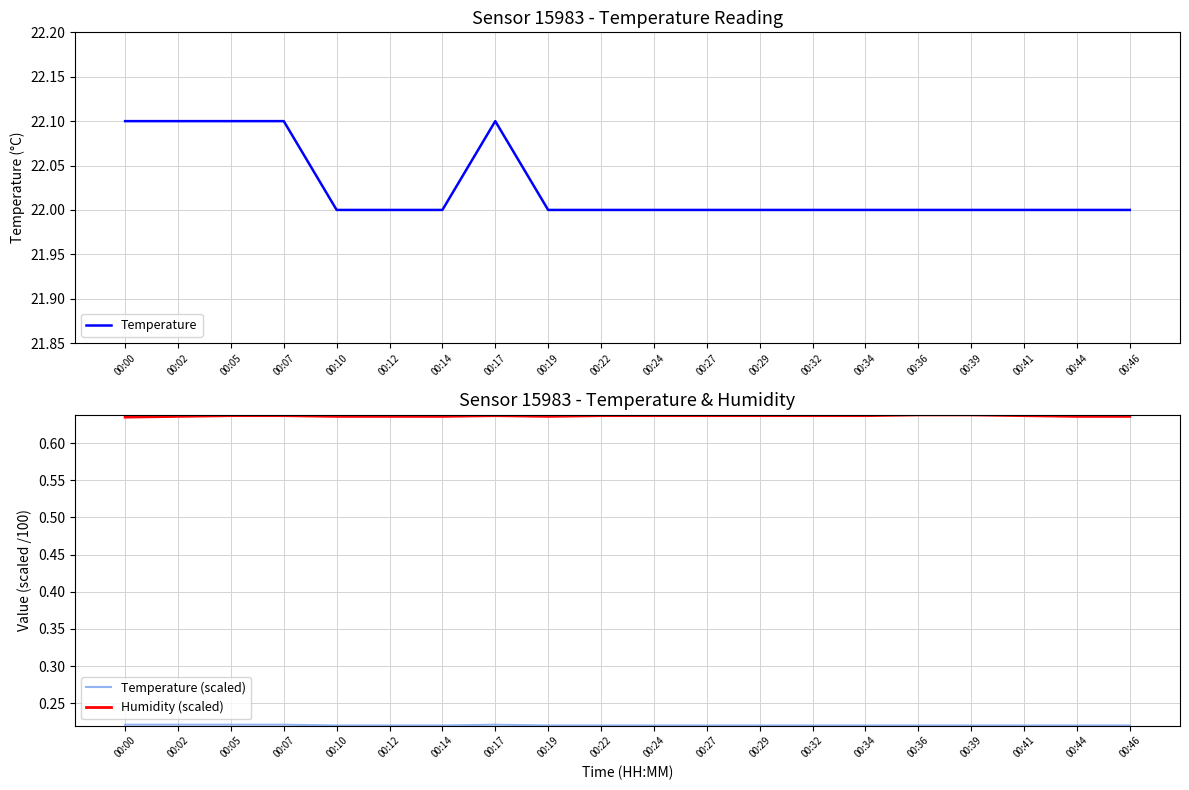

At which label does Temperature (scaled) reach its minimum?

00:10